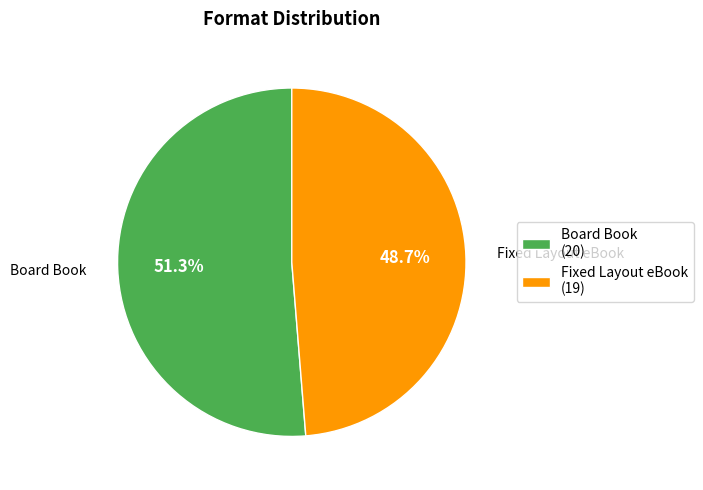

True or false: Board Book accounts for 45% of the total.

False